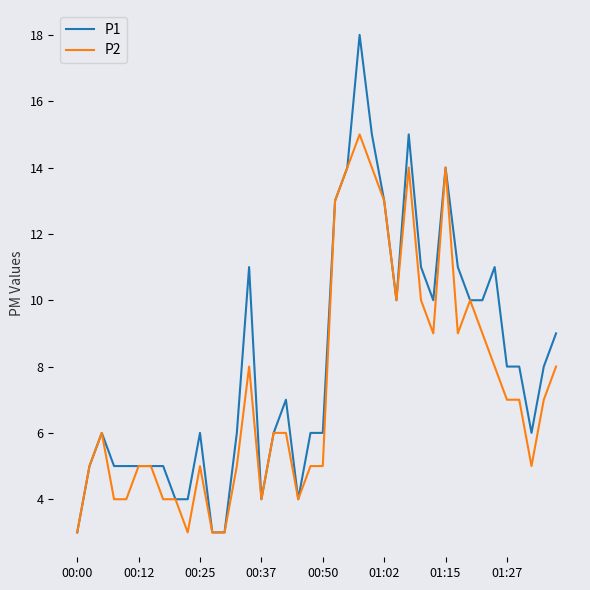

What is the lowest value of the P2 series?

3